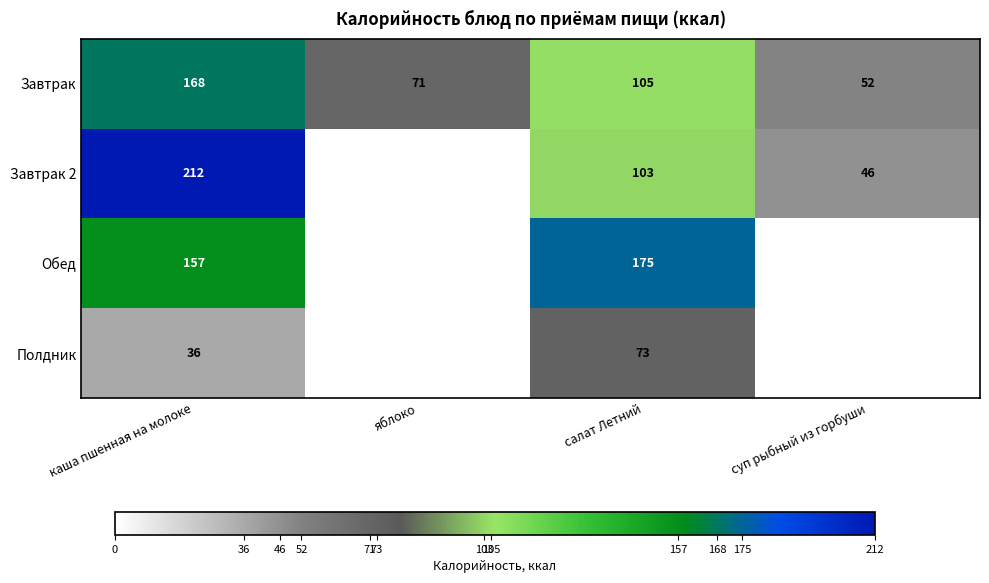

What is the difference between the highest and lowest values at каша пшенная на молоке?

176